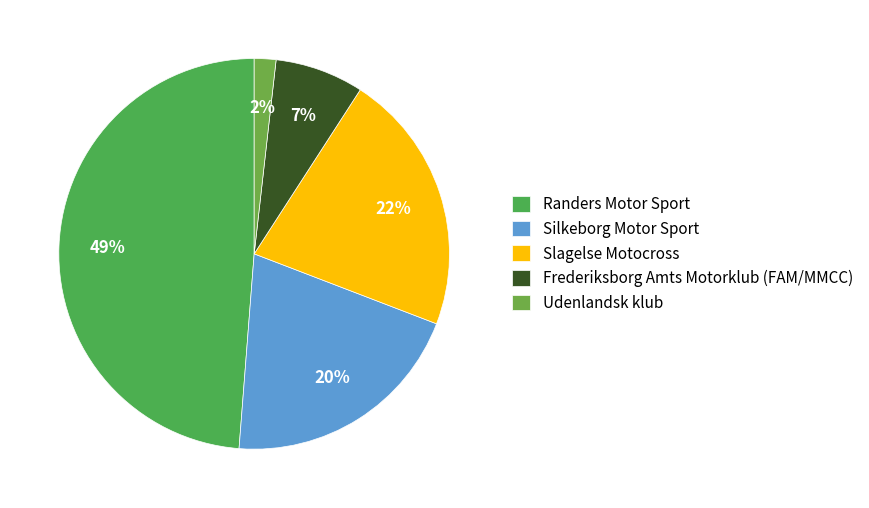

Between Frederiksborg Amts Motorklub (FAM/MMCC) and Udenlandsk klub, which is larger?

Frederiksborg Amts Motorklub (FAM/MMCC)